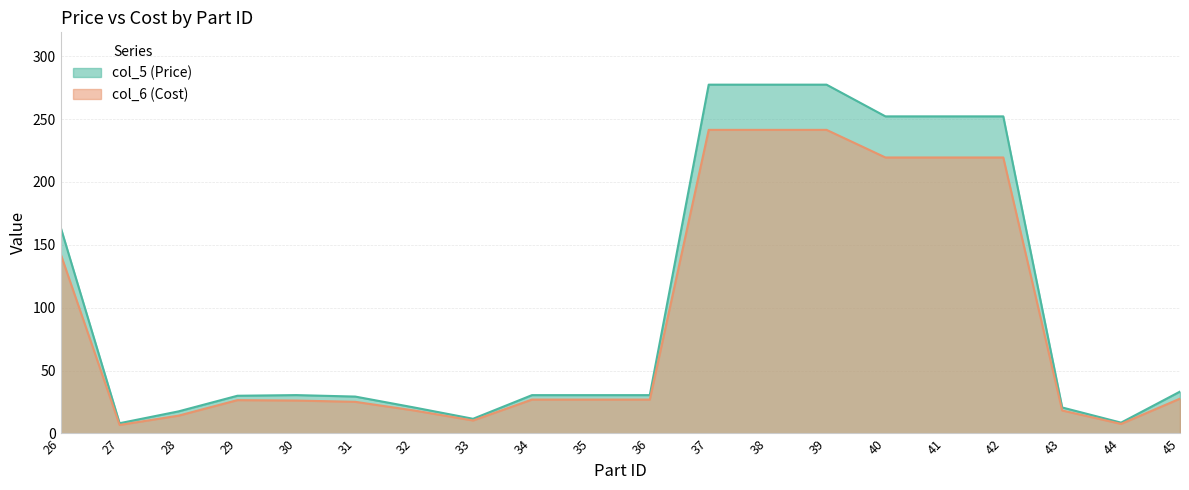

Where does the col_5 (Price) series first go above 30?

26